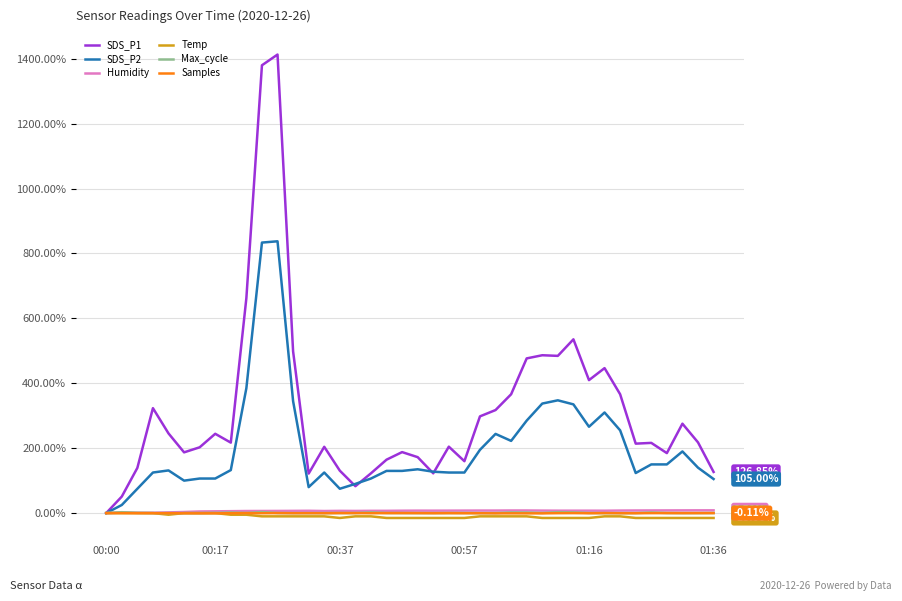

True or false: SDS_P2 has more than 1 interior local peaks.

True